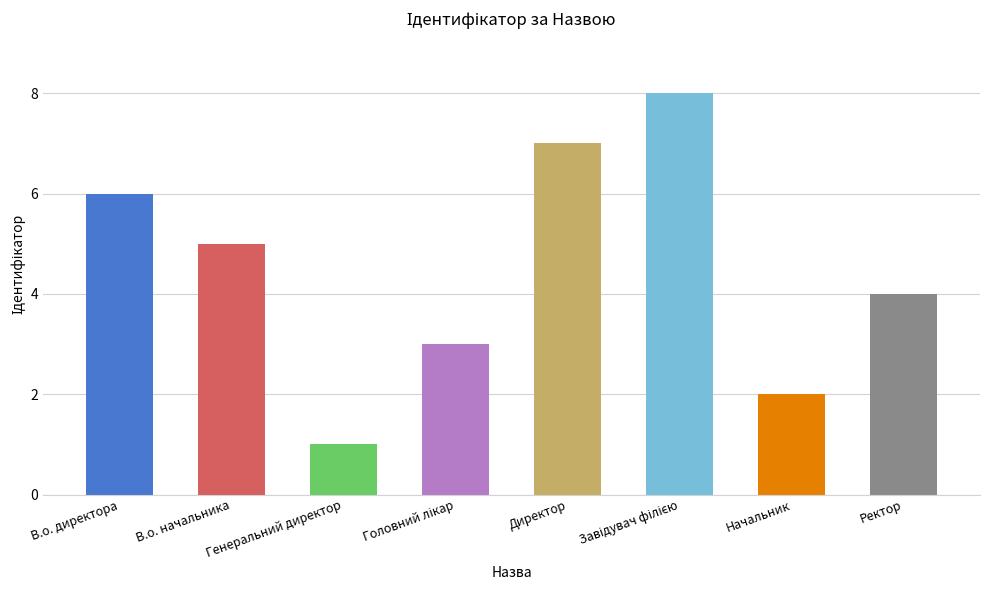

Count the number of data series in this chart.

1